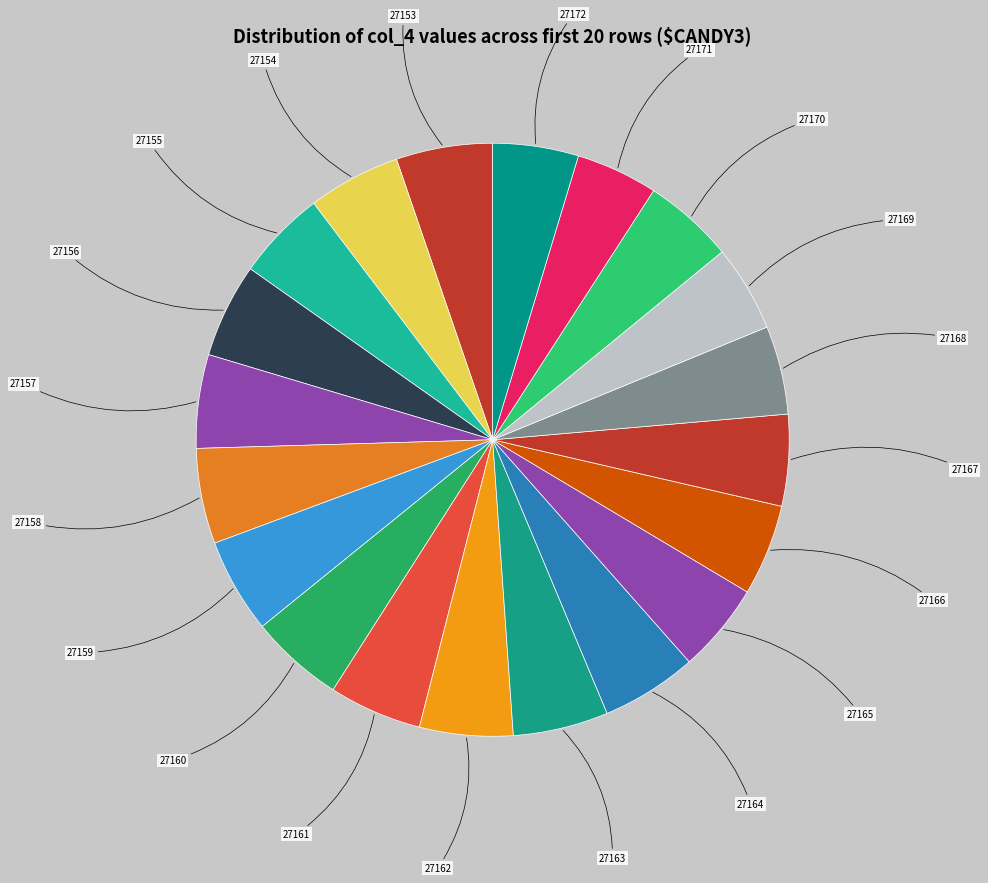

Is it true that 27154 is 5% of the pie?

True